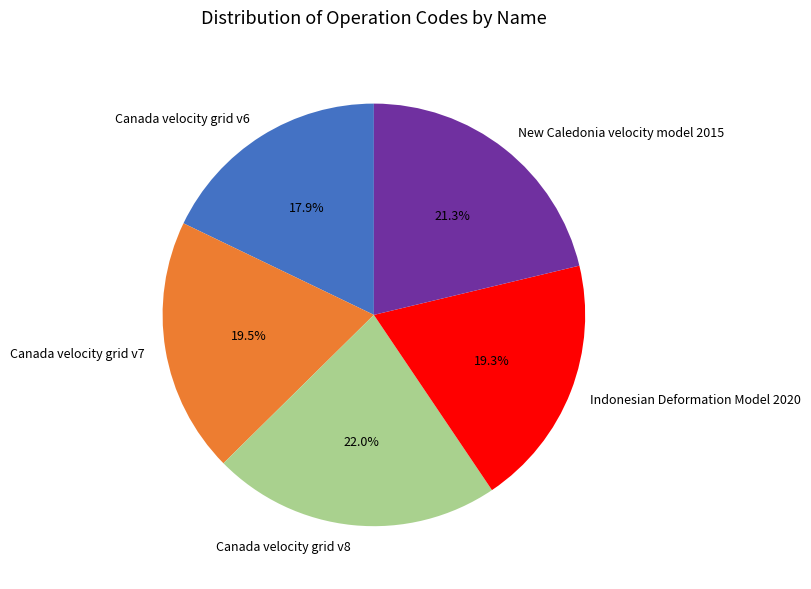

What portion of the pie excludes Indonesian Deformation Model 2020?

80.7%